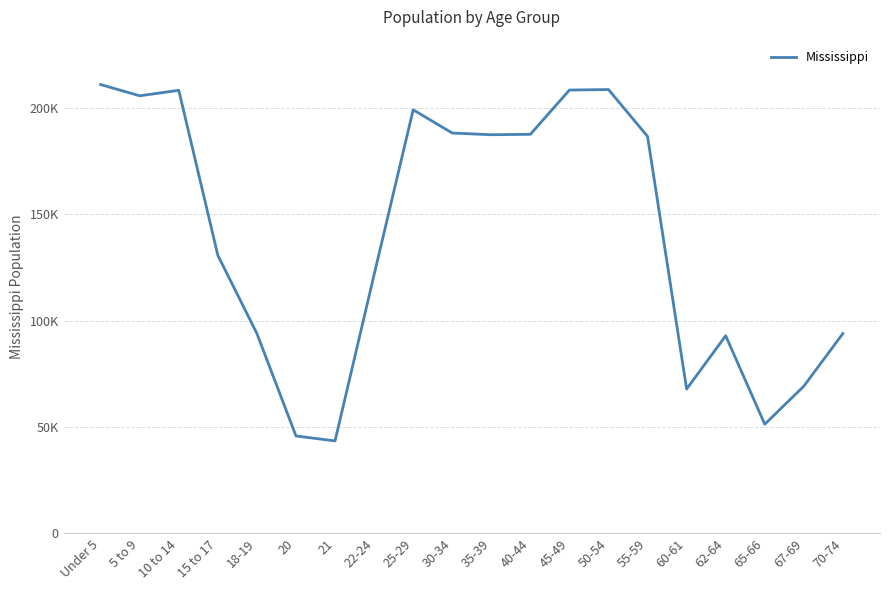

Rank the categories by value from lowest to highest.

21, 20, 65-66, 60-61, 67-69, 62-64, 18-19, 70-74, 22-24, 15 to 17, 55-59, 35-39, 40-44, 30-34, 25-29, 5 to 9, 10 to 14, 45-49, 50-54, Under 5